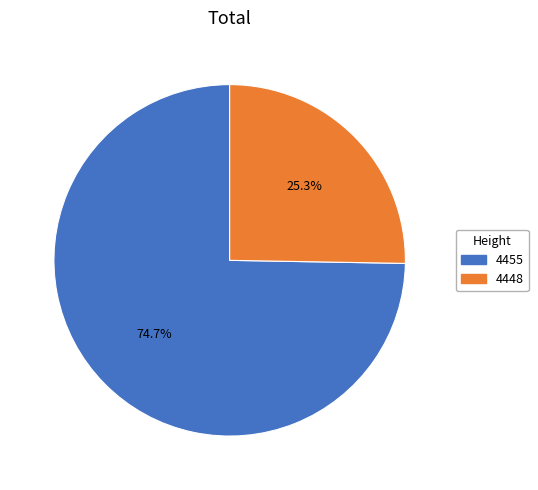

What portion of the pie excludes 4448?

74.7%